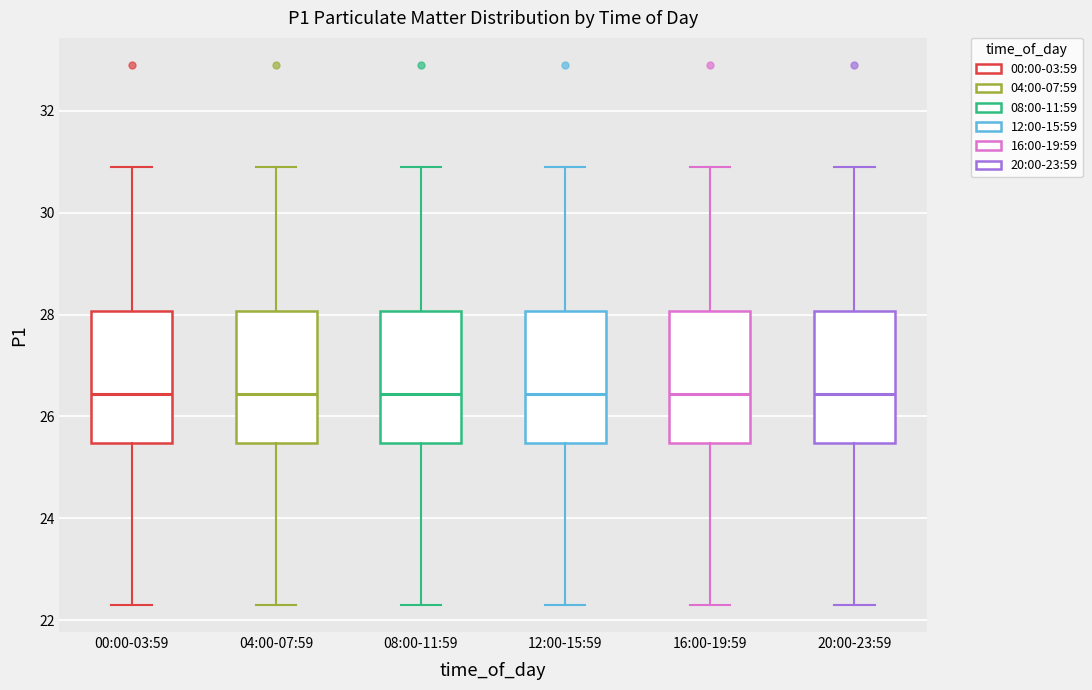

Reading left to right, read every box against the y-axis: the position of its median line, the range the box covers, and the ends of its whiskers. The values are not printed on the chart, so give them approximately, as read against the axis.

00:00-03:59: median 26.4, box 25.4 to 28.0, whiskers 22.4 to 31.0
04:00-07:59: median 26.4, box 25.4 to 28.0, whiskers 22.4 to 31.0
08:00-11:59: median 26.4, box 25.4 to 28.0, whiskers 22.4 to 31.0
12:00-15:59: median 26.4, box 25.4 to 28.0, whiskers 22.4 to 31.0
16:00-19:59: median 26.4, box 25.4 to 28.0, whiskers 22.4 to 31.0
20:00-23:59: median 26.4, box 25.4 to 28.0, whiskers 22.4 to 31.0